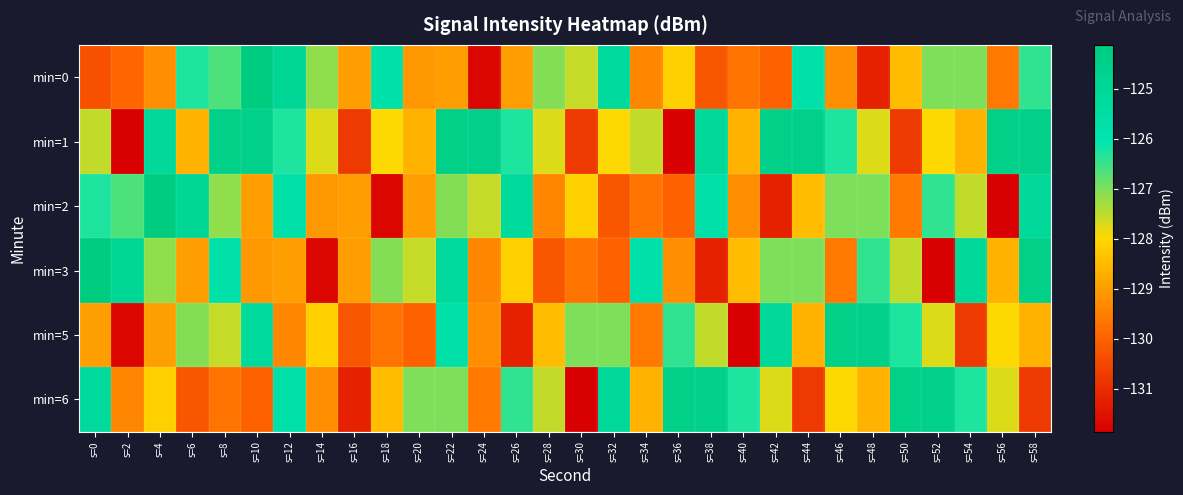

What is the spread (max minus min) of values at s=14?

4.6